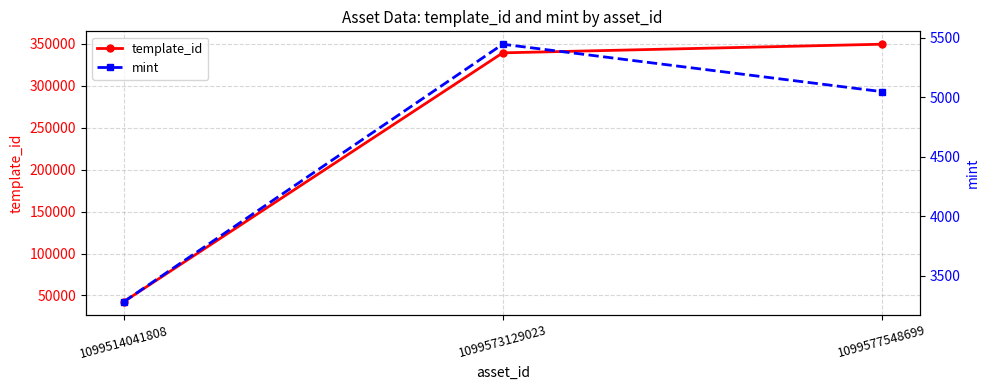

At which label is template_id closest to 195971?

1099573129023